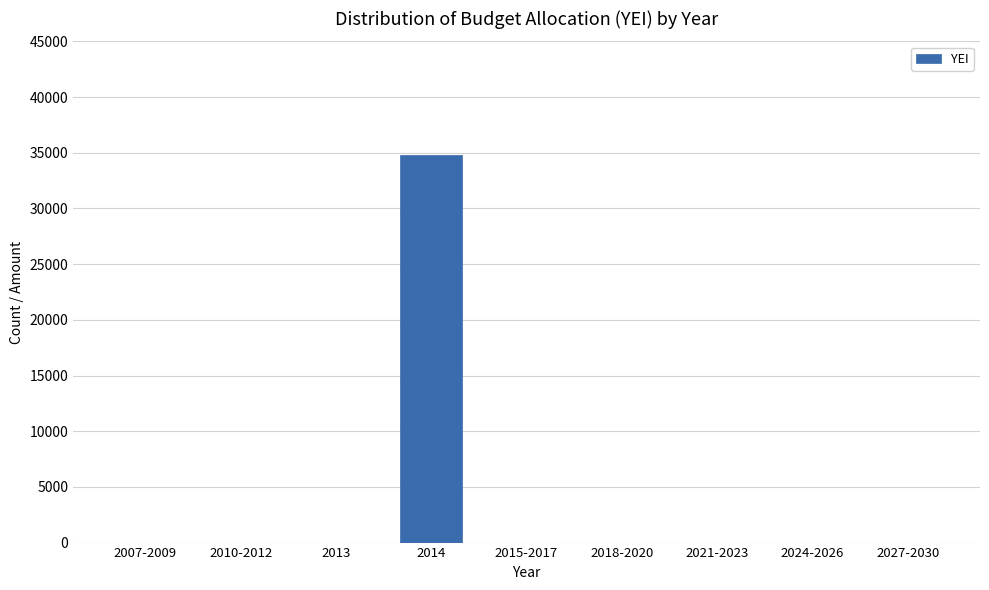

Reading right to left, extract all data points from this chart.

2027-2030=0.0	2024-2026=0.0	2021-2023=0.0	2018-2020=0.0	2015-2017=0.0	2014=34767.8	2013=0.0	2010-2012=0.0	2007-2009=0.0